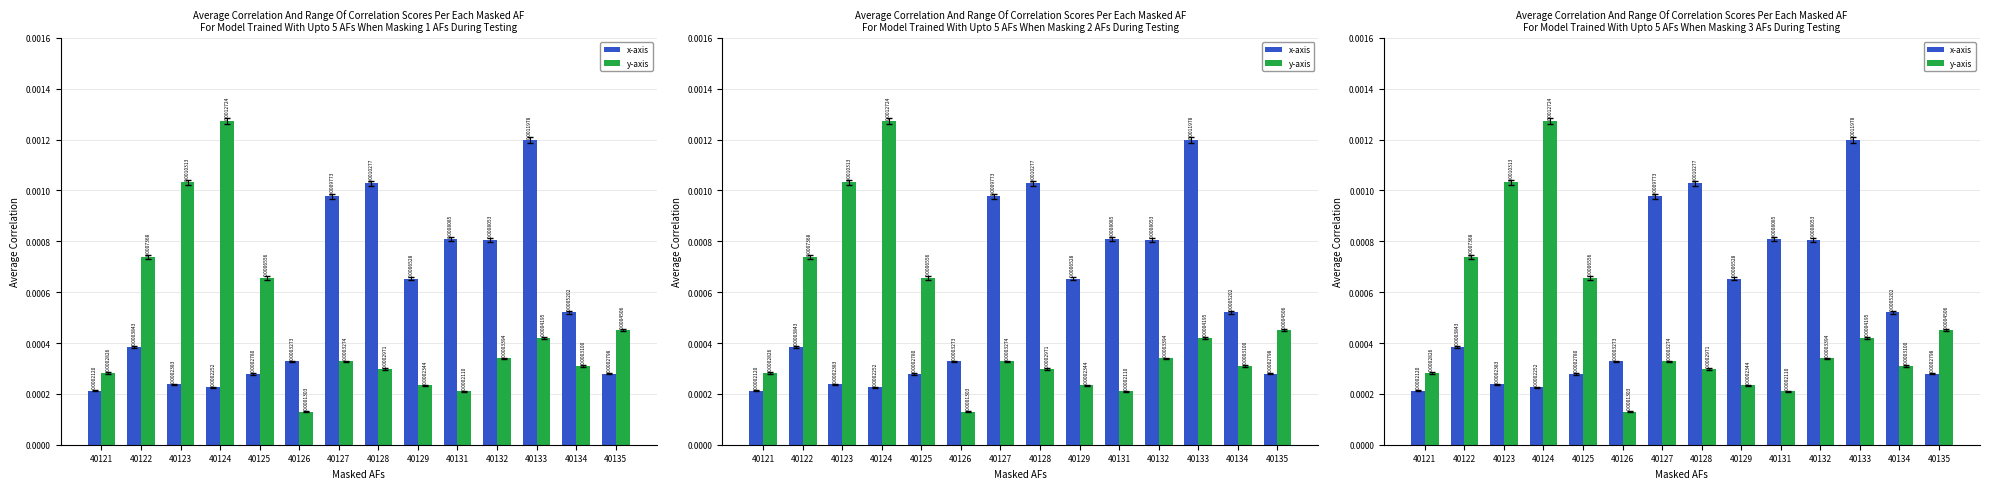

Is it true that y-axis equals 0.0 at 40126?

False